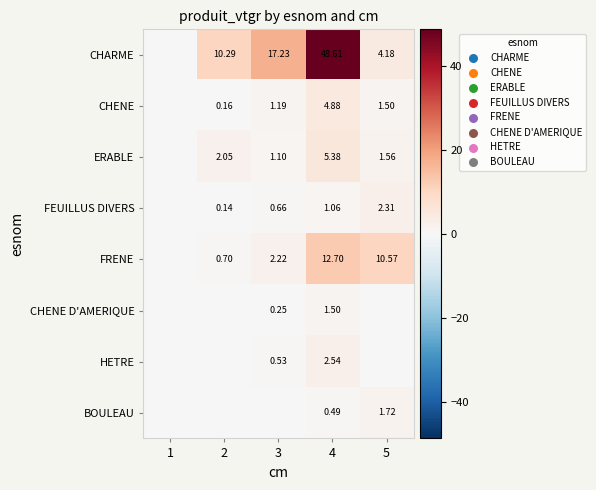

At 4, list the series in order from largest to smallest.

CHARME, FRENE, ERABLE, CHENE, HETRE, CHENE D'AMERIQUE, FEUILLUS DIVERS, BOULEAU